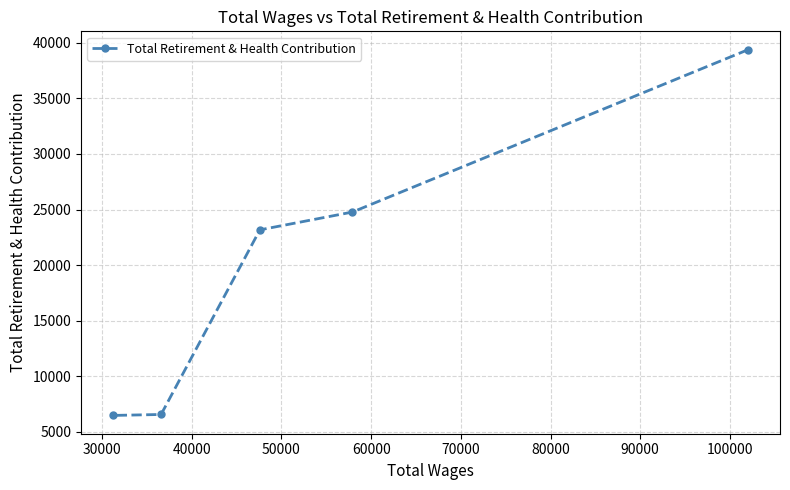

What is the smallest value displayed?

6470